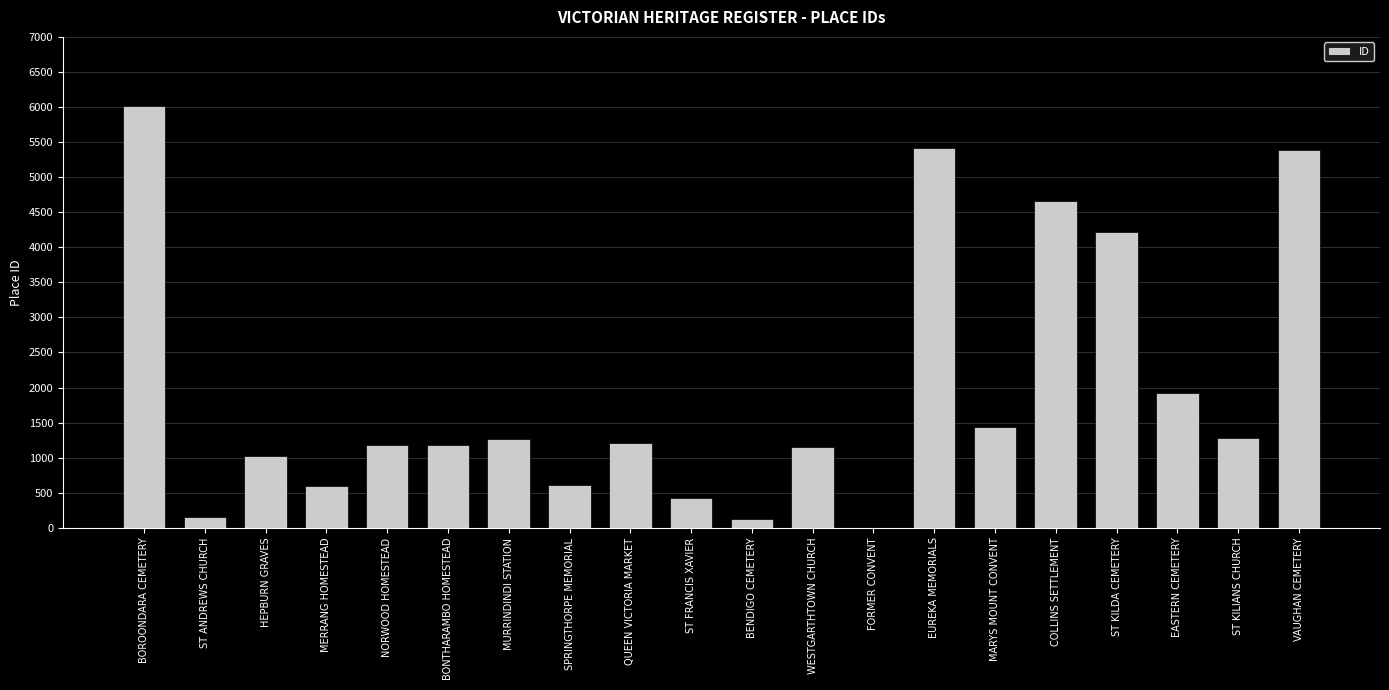

Which label corresponds to the largest value in the chart?

BOROONDARA CEMETERY